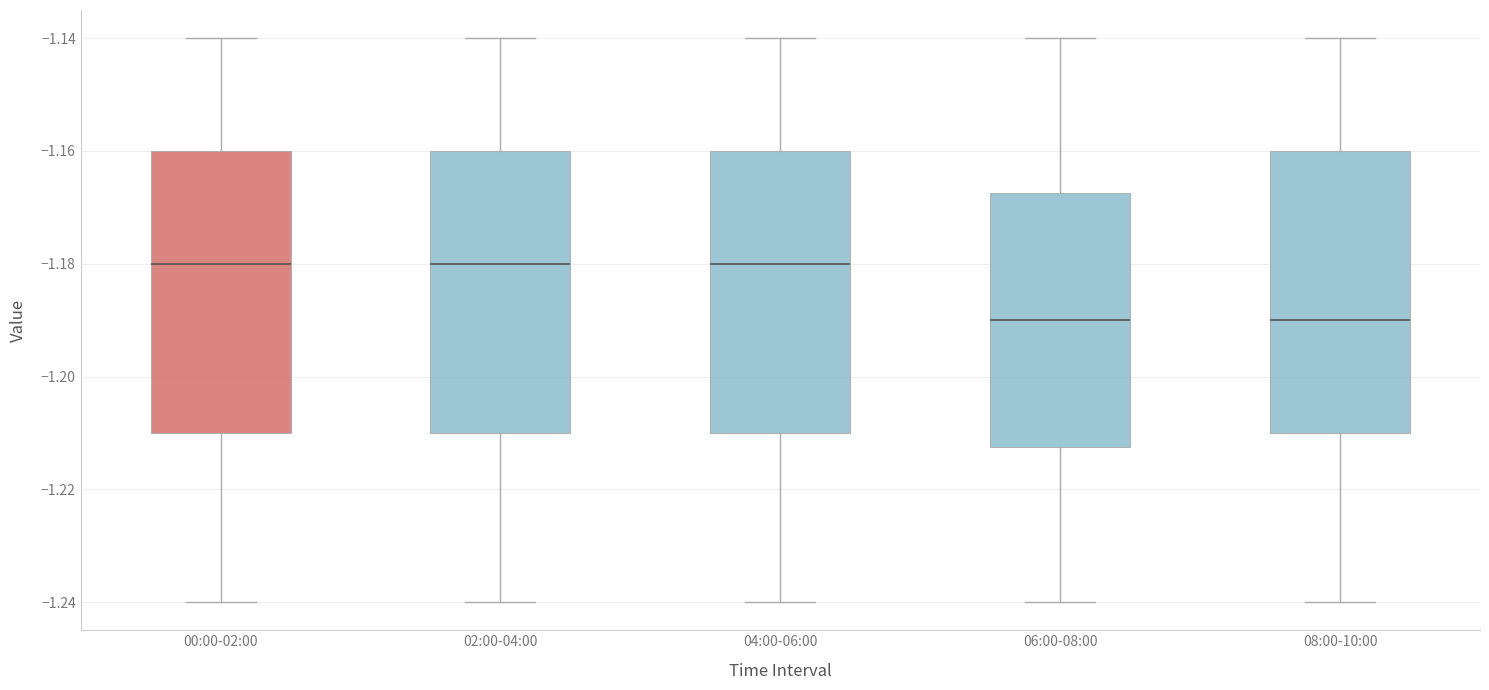

Reading left to right, transcribe this box plot: for each box, give where its median line is, the range the box spans, and where its two whiskers end, as read against the y-axis. The values are not printed on the chart, so give them approximately, as read against the axis.

00:00-02:00: median -1.180, box -1.210 to -1.160, whiskers -1.240 to -1.140
02:00-04:00: median -1.180, box -1.210 to -1.160, whiskers -1.240 to -1.140
04:00-06:00: median -1.180, box -1.210 to -1.160, whiskers -1.240 to -1.140
06:00-08:00: median -1.190, box -1.212 to -1.168, whiskers -1.240 to -1.140
08:00-10:00: median -1.190, box -1.210 to -1.160, whiskers -1.240 to -1.140